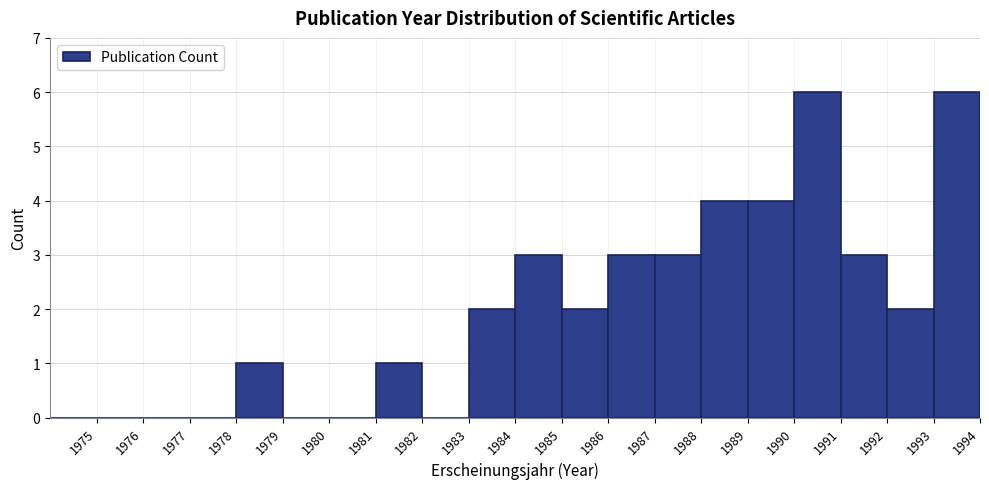

Reading left to right, list every bar in this chart as the range it spans on the x-axis followed by its height. The values are not printed on the chart, so give them approximately, as read against the axis.

1974 to 1975: 0
1975 to 1976: 0
1976 to 1977: 0
1977 to 1978: 0
1978 to 1979: 1
1979 to 1980: 0
1980 to 1981: 0
1981 to 1982: 1
1982 to 1983: 0
1983 to 1984: 2
1984 to 1985: 3
1985 to 1986: 2
1986 to 1987: 3
1987 to 1988: 3
1988 to 1989: 4
1989 to 1990: 4
1990 to 1991: 6
1991 to 1992: 3
1992 to 1993: 2
1993 to 1994: 6